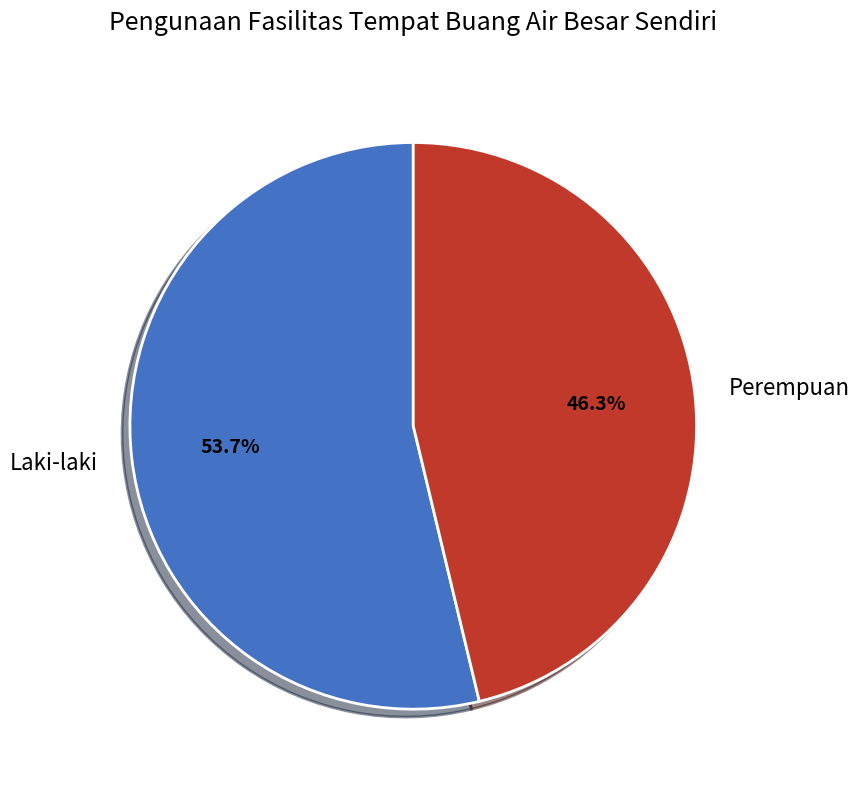

Is there any slice that represents more than half of the pie?

Yes